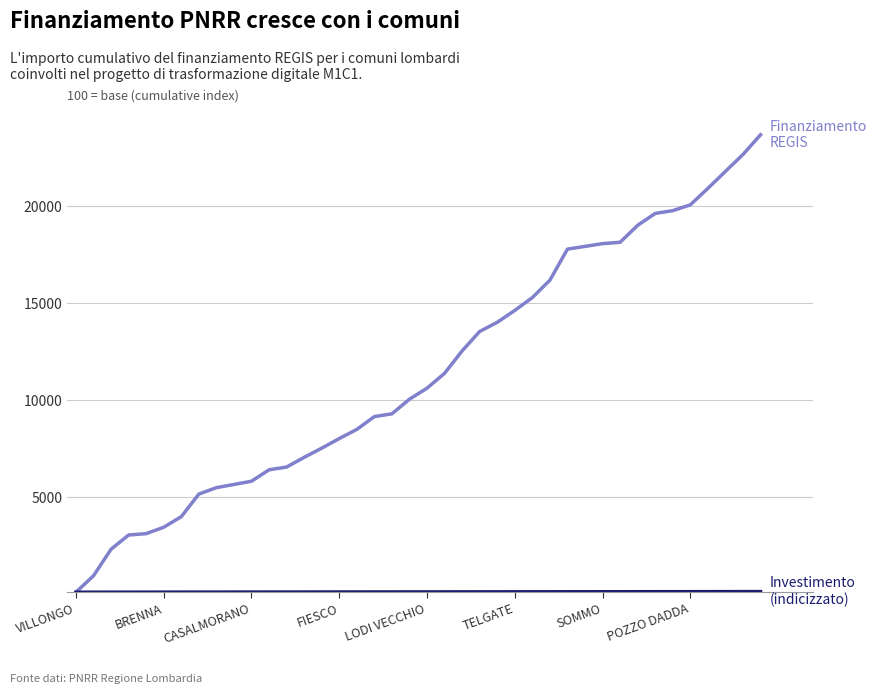

What is the greatest value displayed?

23684.7